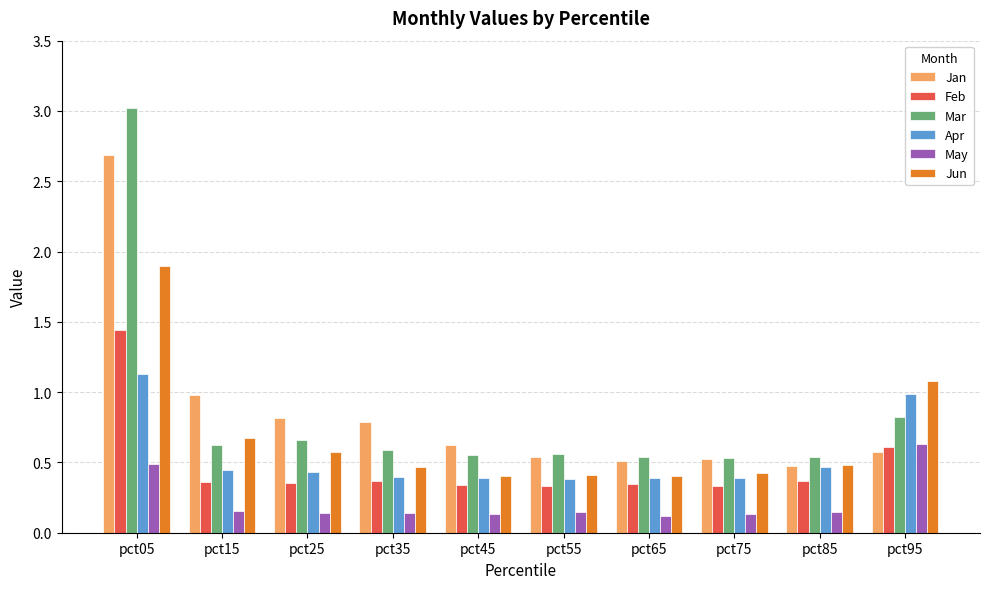

What is the difference between the maximum and minimum values in the Jan series?

2.2